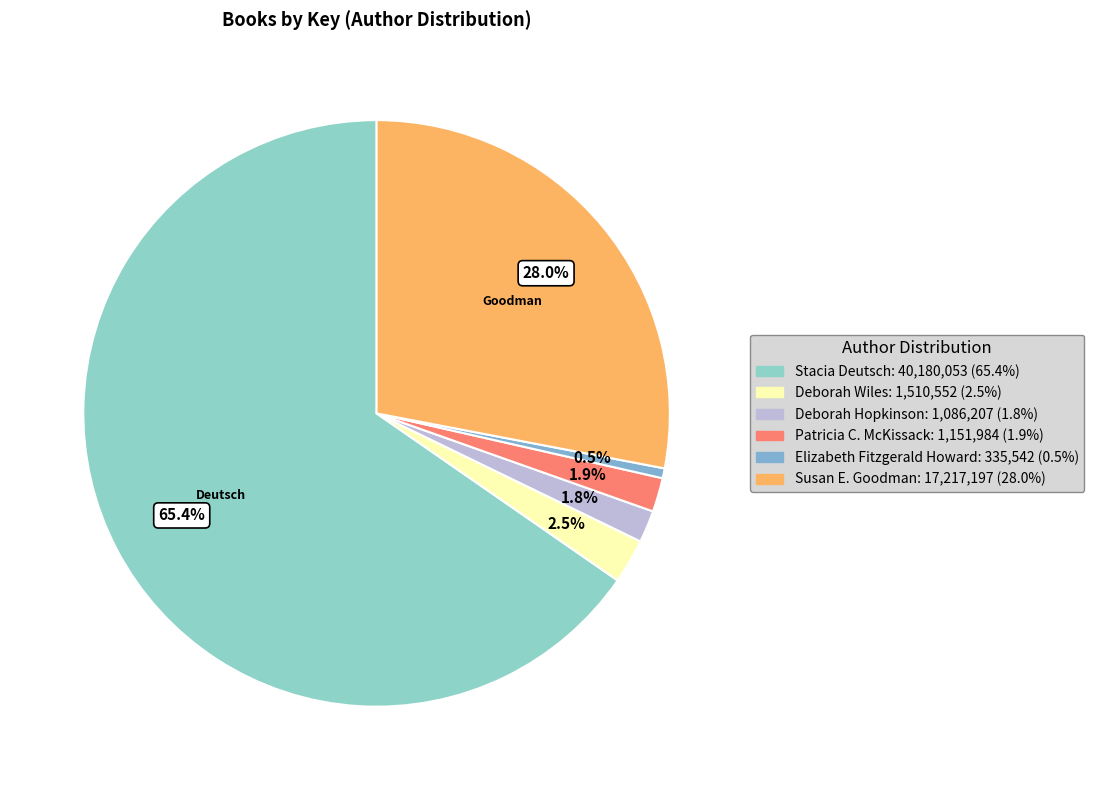

To the nearest percent, what is the combined percentage of Stacia Deutsch and Susan E. Goodman?

93%